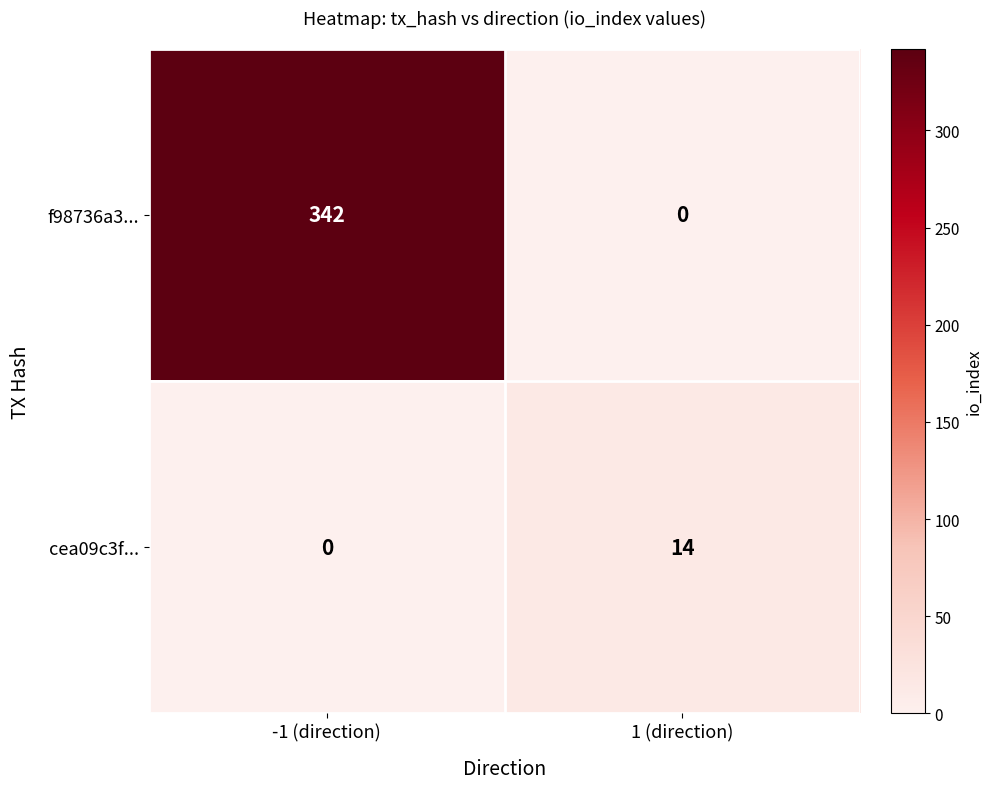

At how many categories does at least one series exceed 193?

1